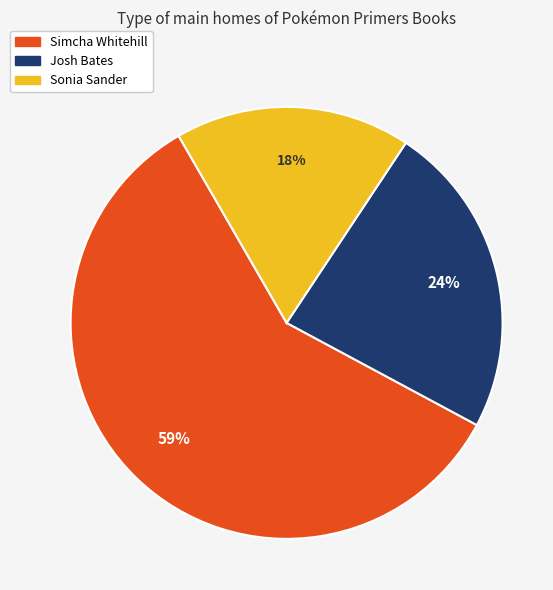

What is the largest slice in the pie chart?

Simcha Whitehill